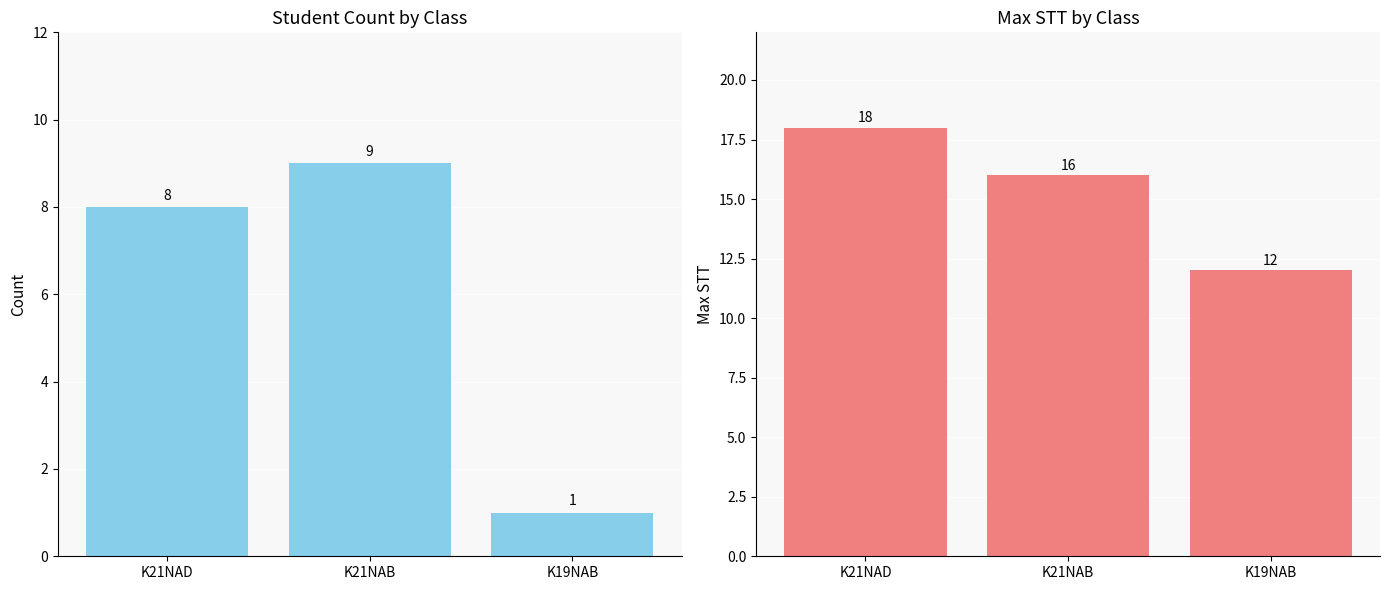

What is the label of the 2nd bar from the left?

K21NAB